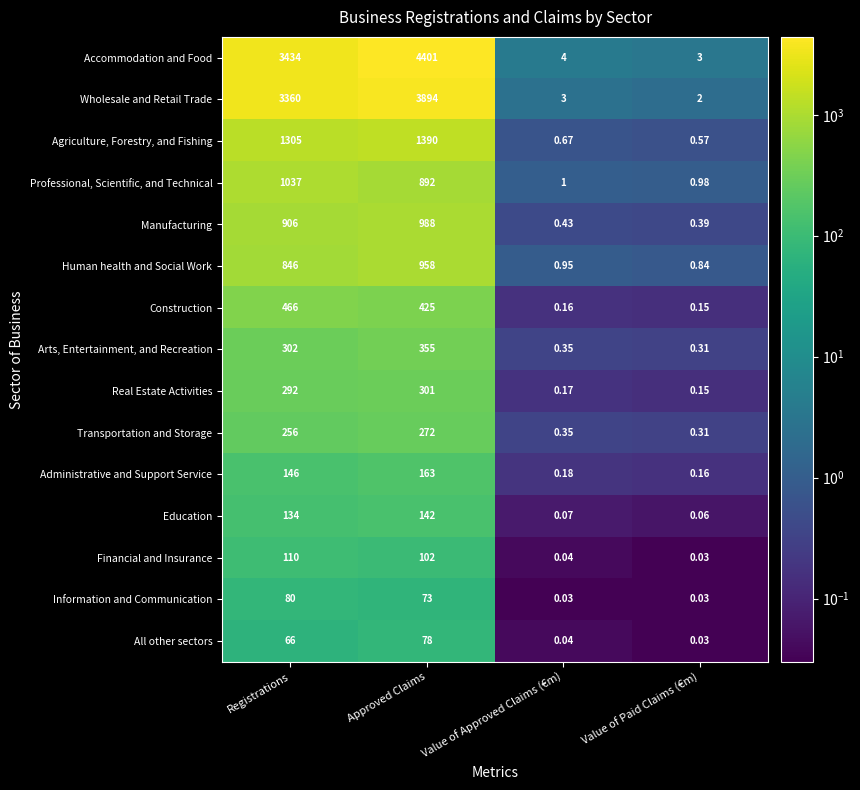

Which series has the largest total across all categories?

Accommodation and Food